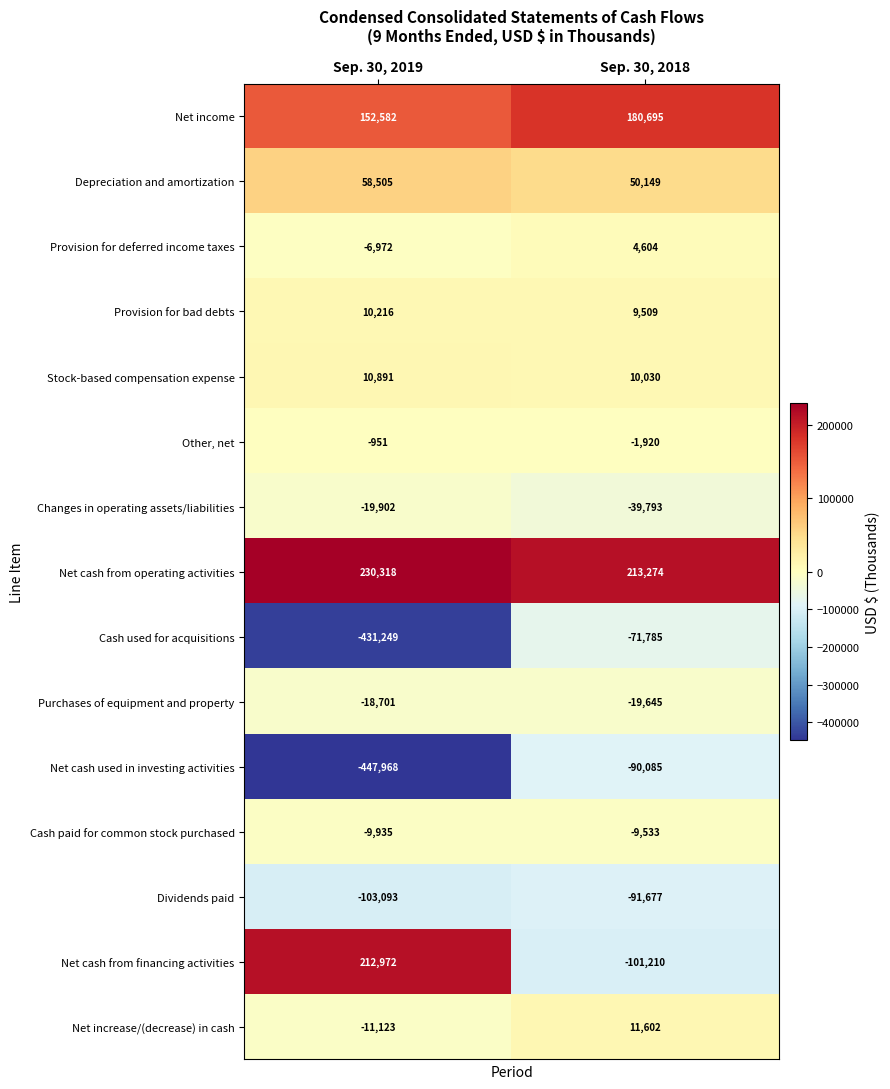

What is the difference between the Net cash from operating activities values at Sep. 30, 2018 and Sep. 30, 2019?

17044